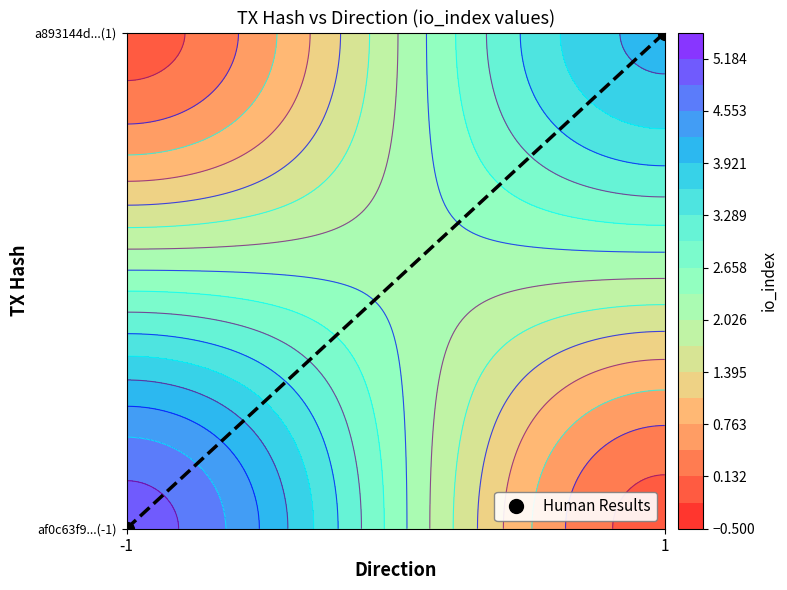

Where is the data nearest to the value 0?

-1